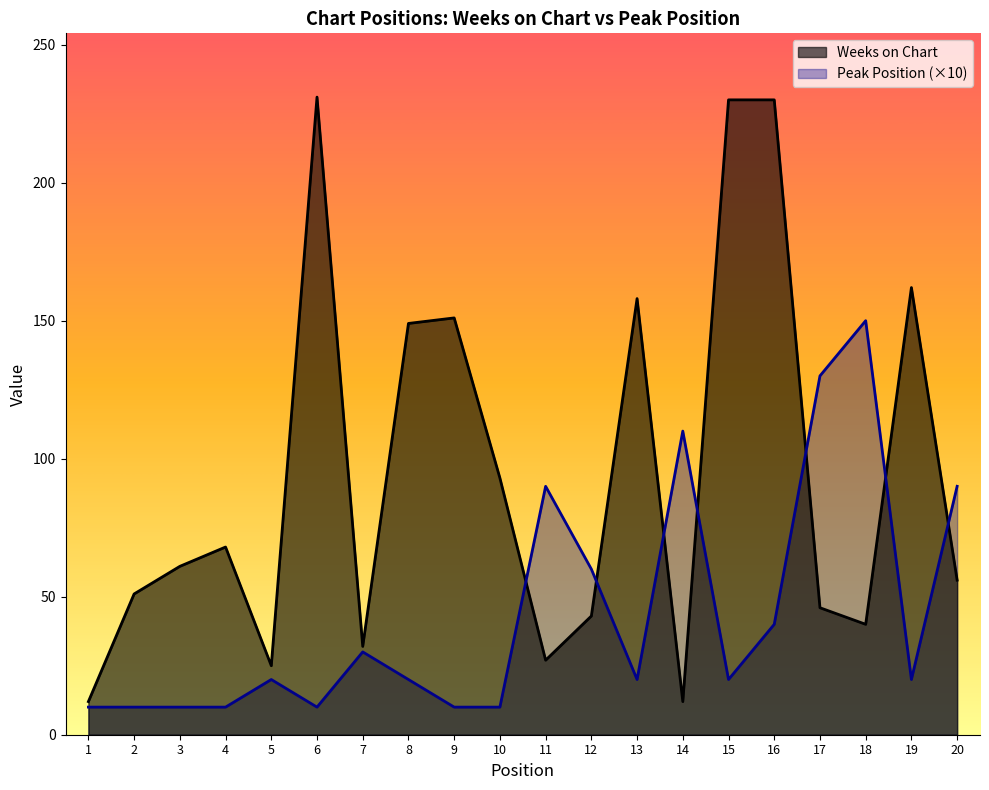

What is the average value of the Peak Position series?

44